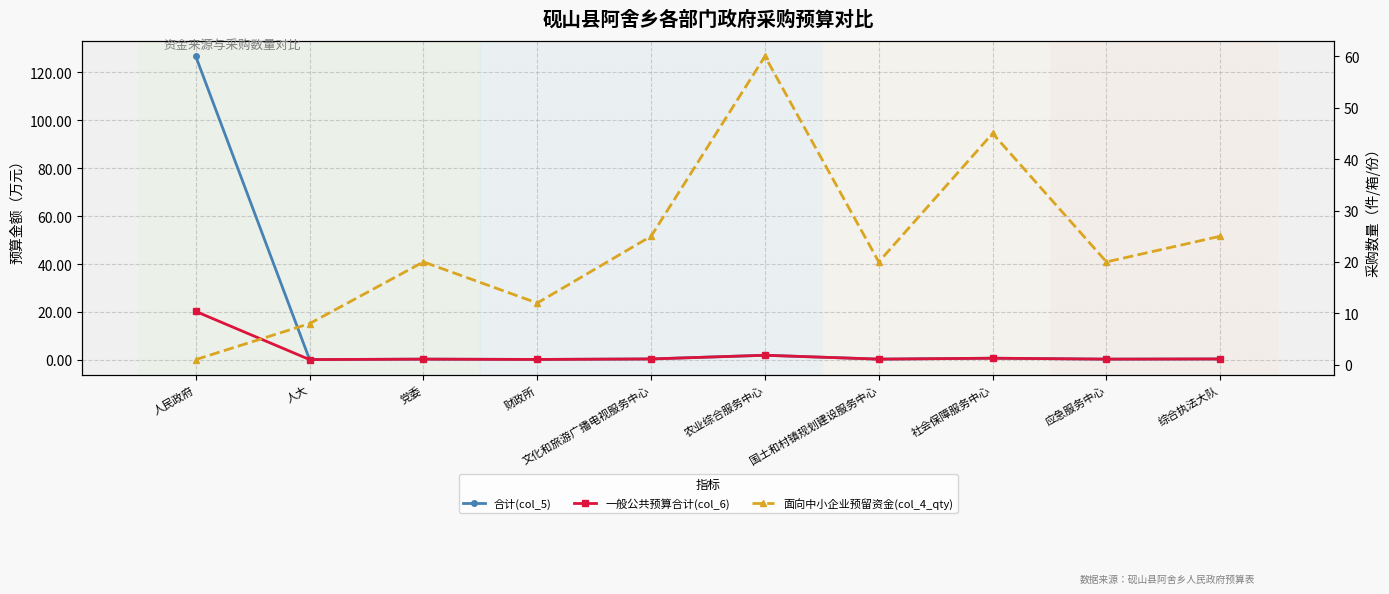

List the labels in order of 面向中小企业预留资金(col_4_qty) value, largest first.

农业综合服务中心, 社会保障服务中心, 文化和旅游广播电视服务中心, 综合执法大队, 党委, 国土和村镇规划建设服务中心, 应急服务中心, 财政所, 人大, 人民政府